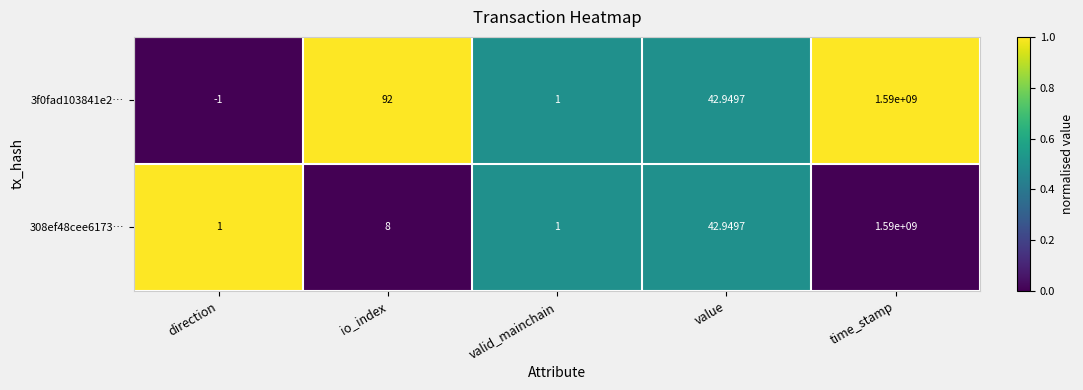

Is the value of 3f0fad103841e2… at value greater than the value of 308ef48cee6173… at time_stamp?

No